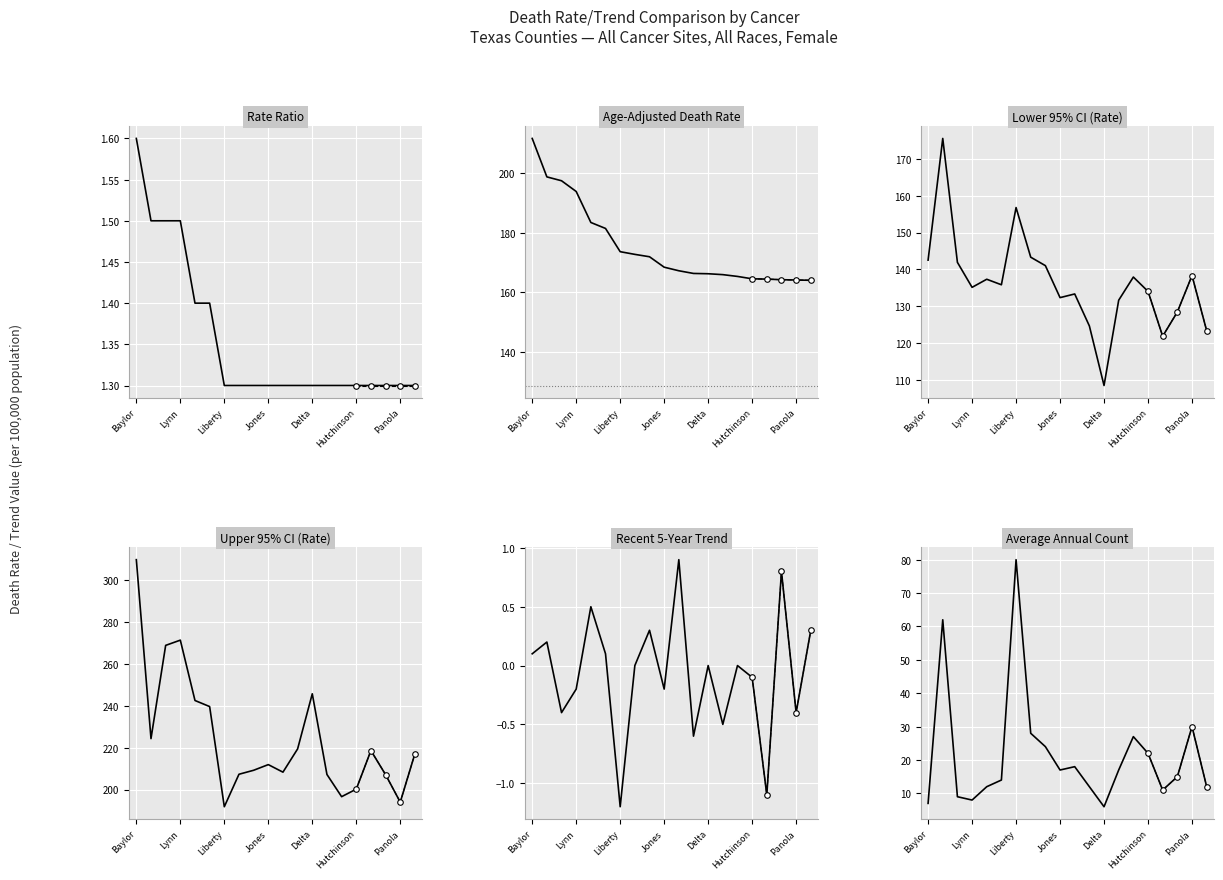

What is the minimum value for Recent 5-Year Trend?

-1.2